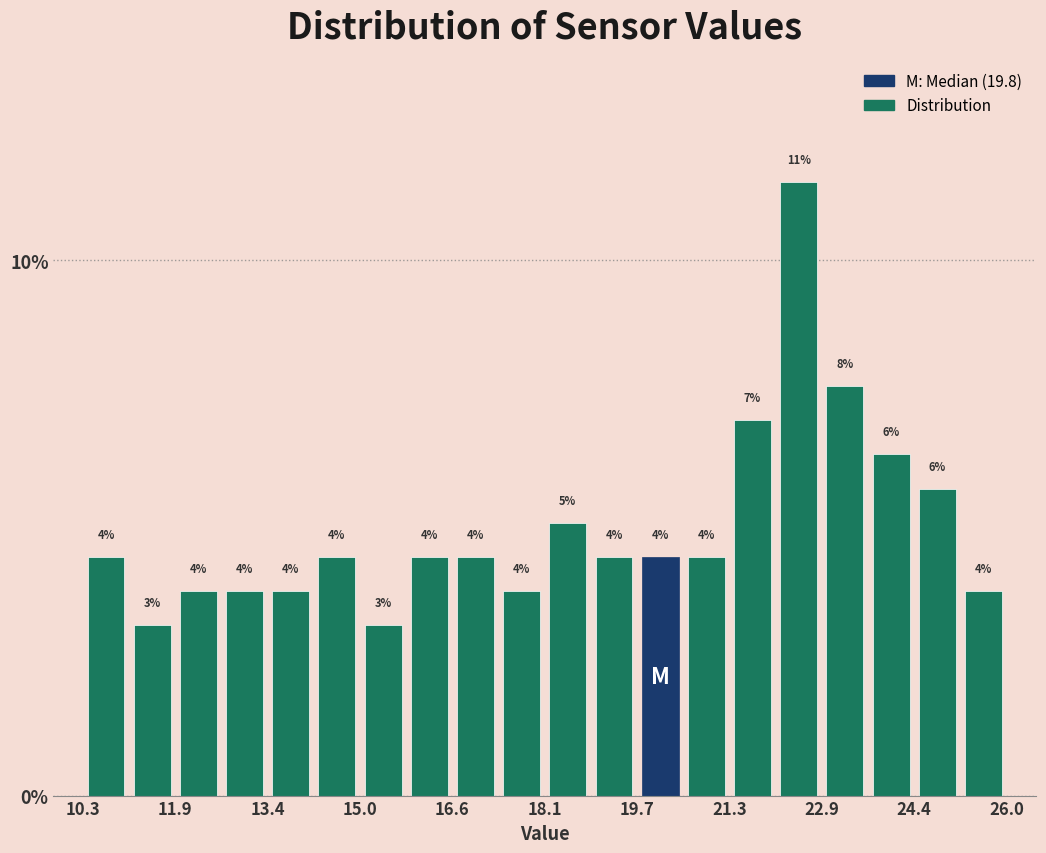

Read against the x-axis, roughly where is the centre of the tallest bar?

22.4